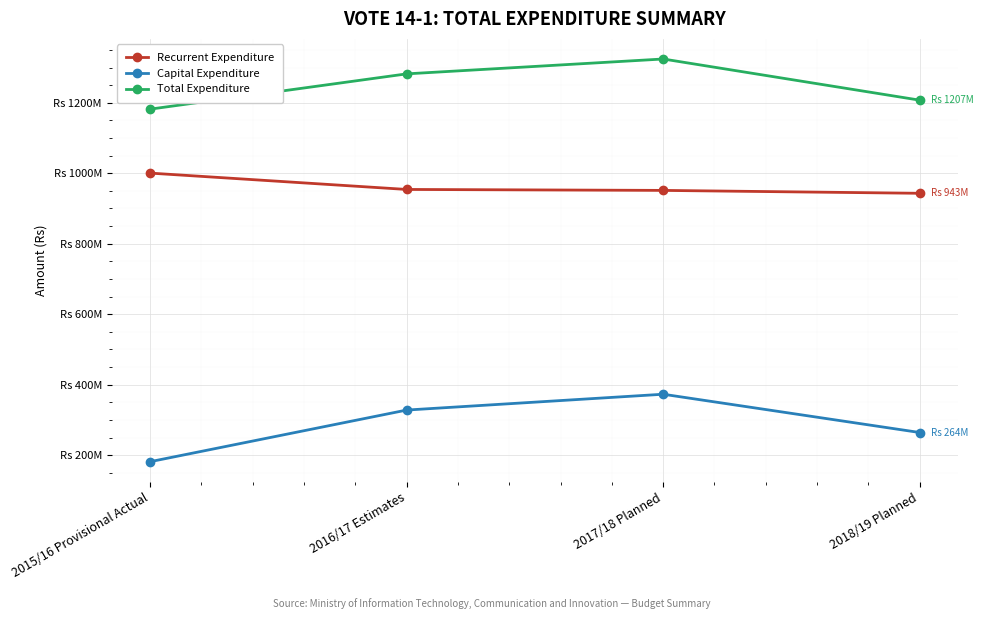

True or false: Recurrent Expenditure and Total Expenditure cross at least once.

False